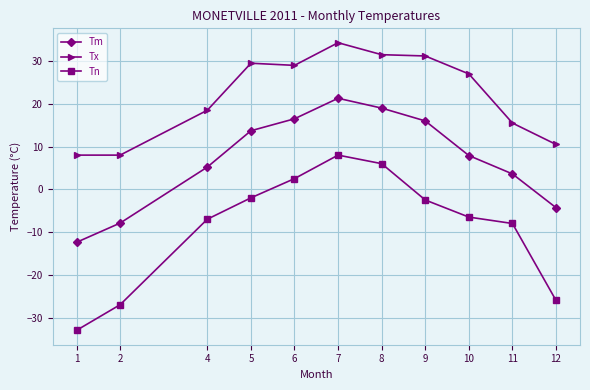

Is the value of Tx at 1 greater than the value of Tm at 6?

No